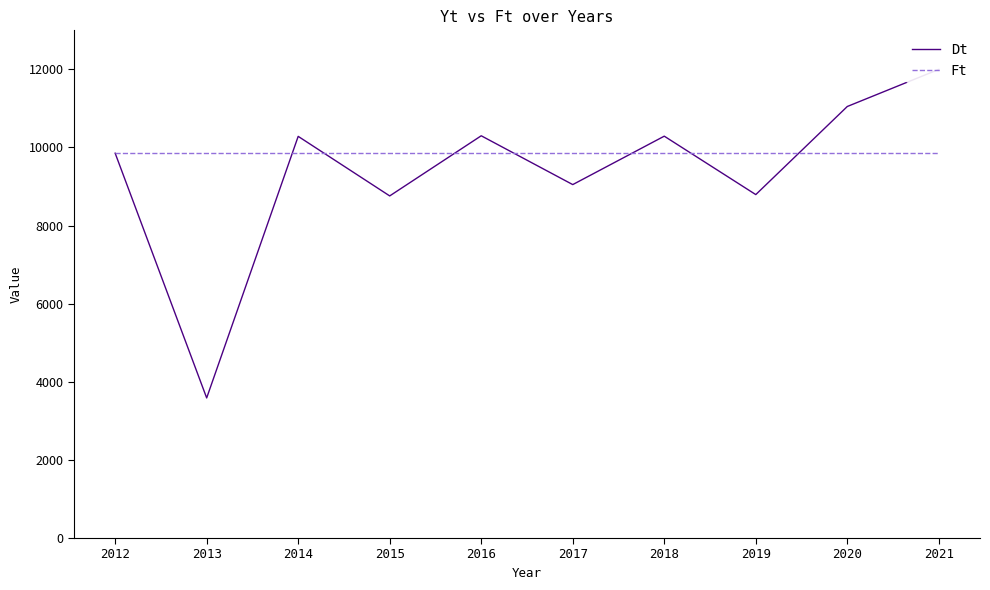

Between 2017 and 2018, which is larger?

2018